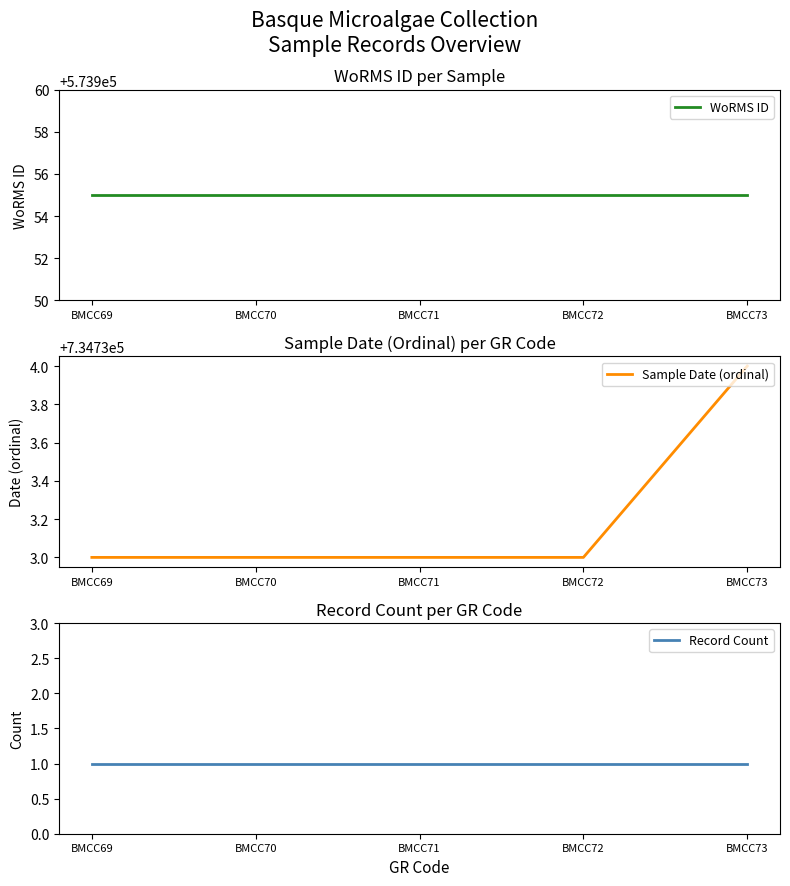

At how many categories does at least one series exceed 348996?

5